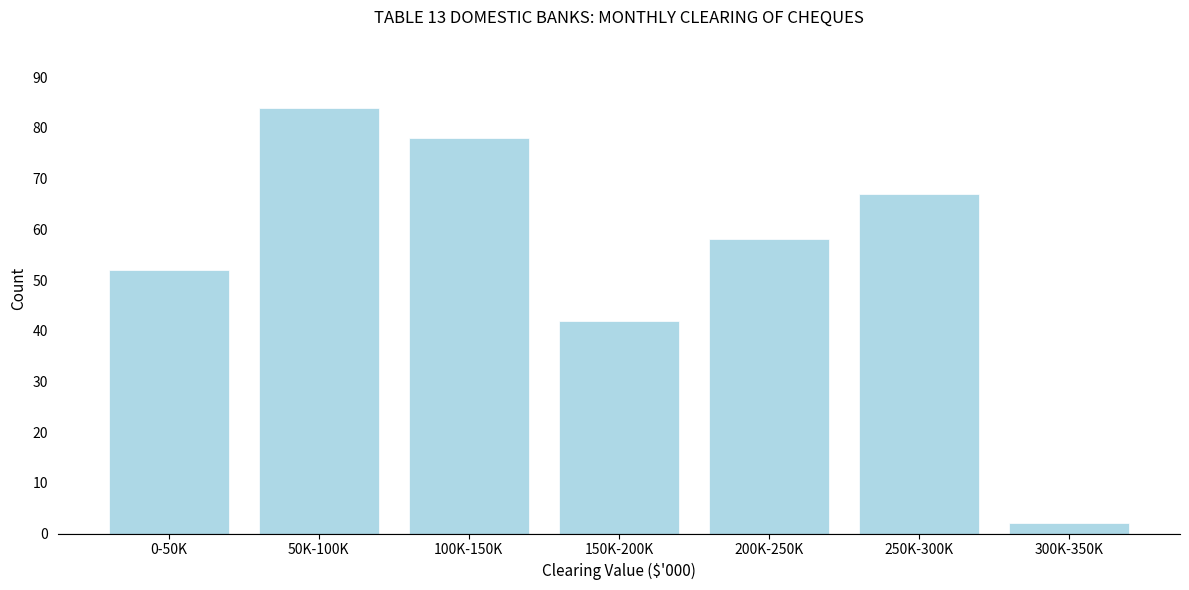

Reading right to left, what are all the values shown in this chart?

300K-350K=2	250K-300K=67	200K-250K=58	150K-200K=42	100K-150K=78	50K-100K=84	0-50K=52